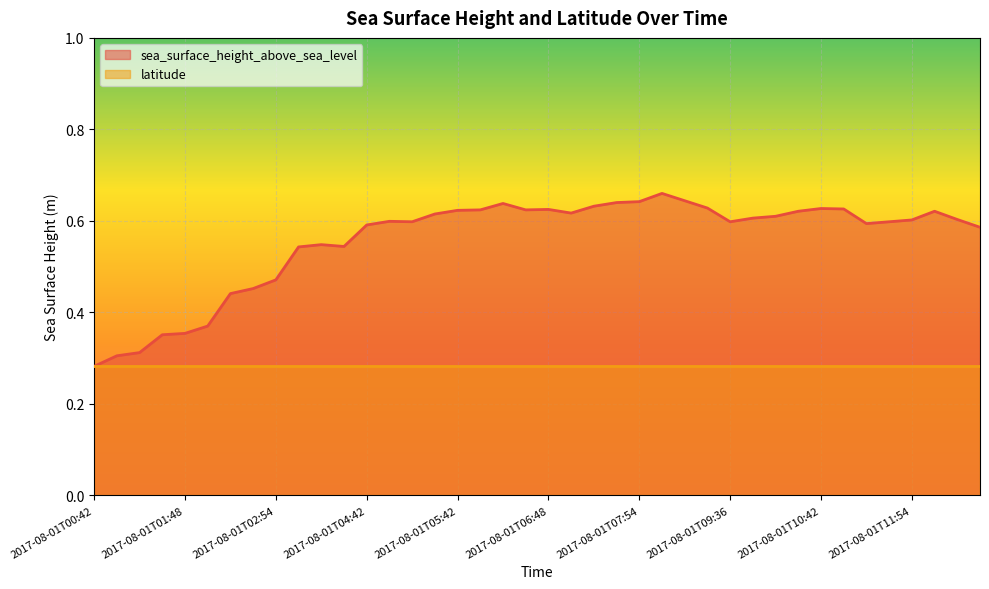

What is the label of the 32nd point from the right?

2017-08-01T02:54